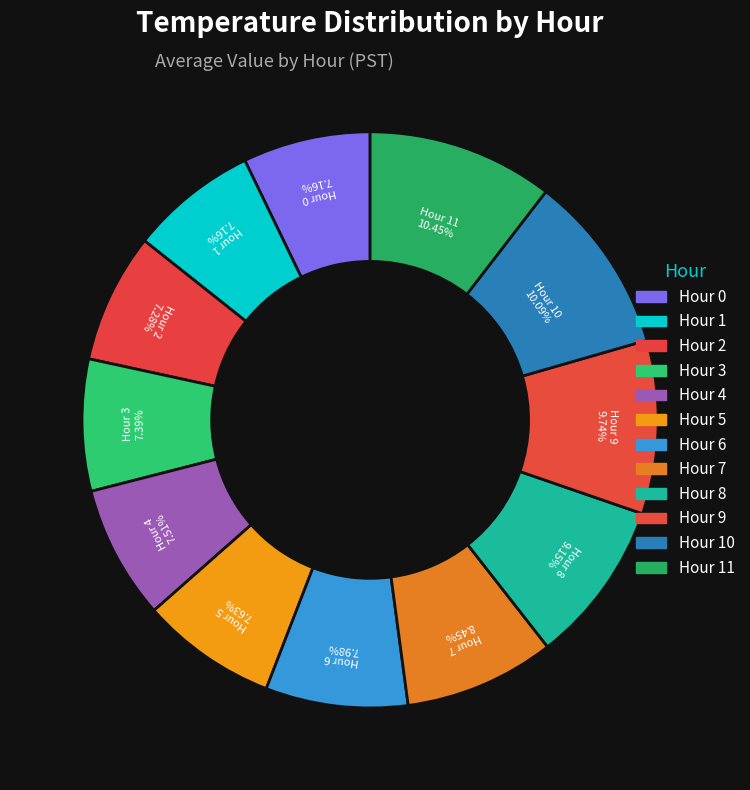

How many slices are in this pie chart?

12